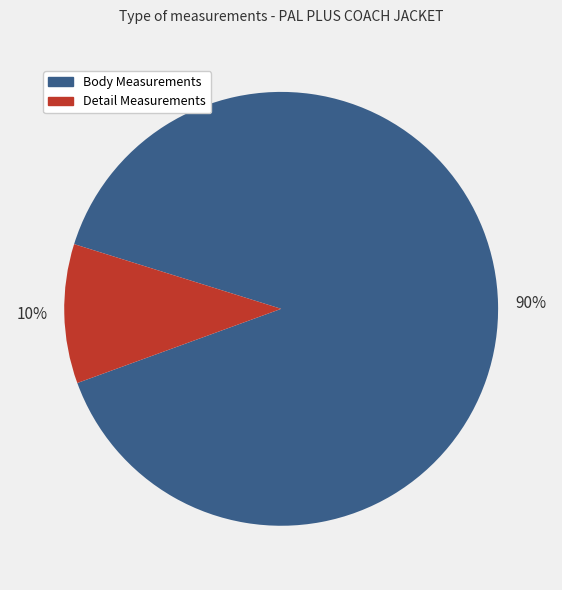

To the nearest percent, what is the average slice percentage?

50%